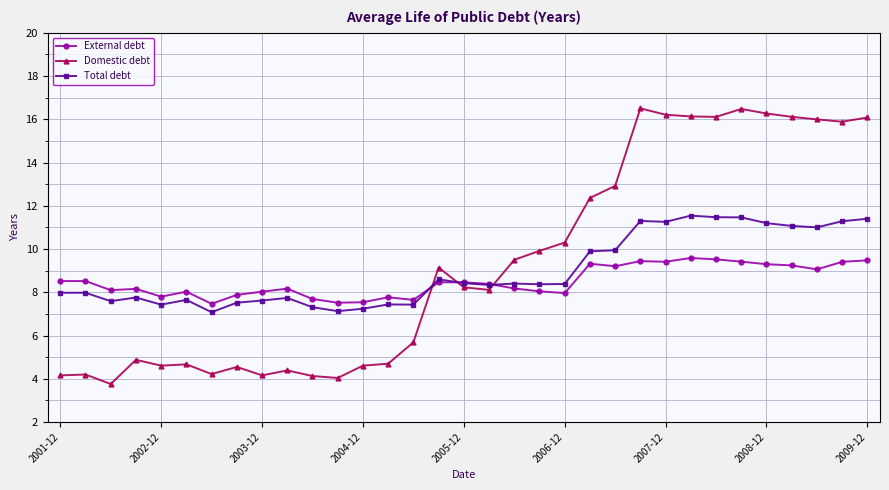

What is the difference between the maximum and minimum values in the Domestic debt series?

12.7